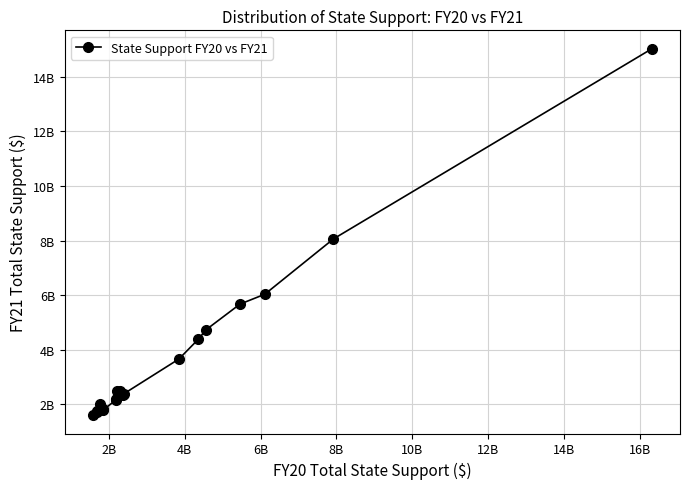

Does the chart have visible grid lines?

Yes